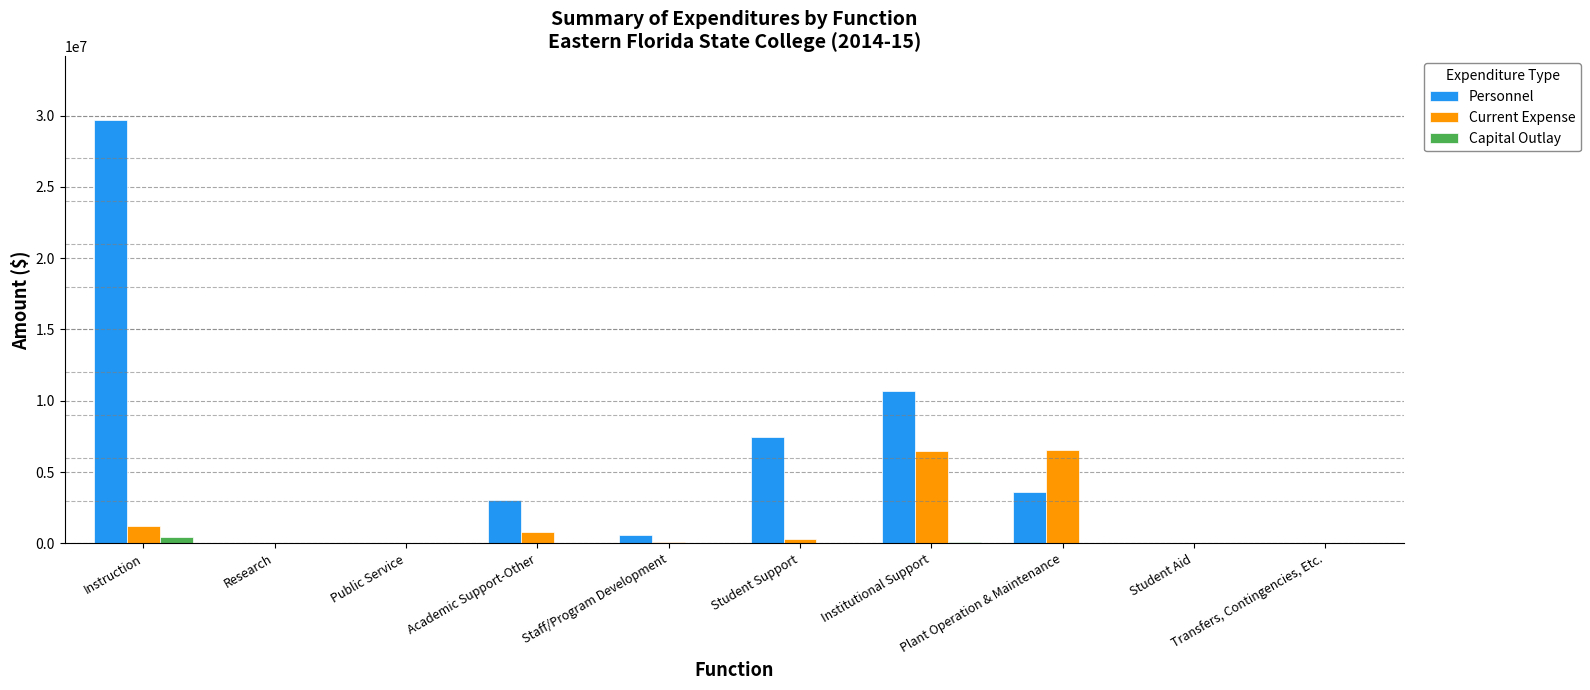

What is the sum of all Capital Outlay values?

624583.5